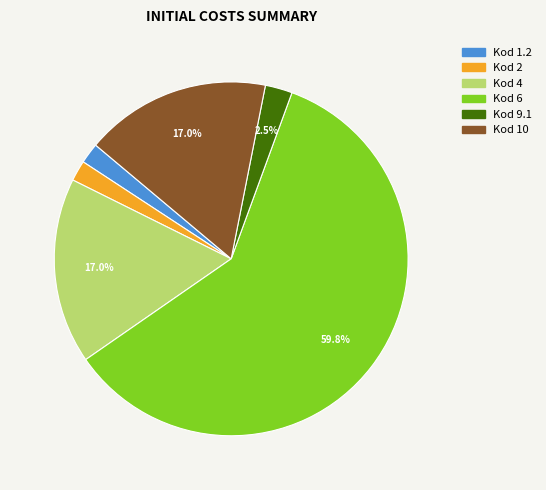

To the nearest percent, what is the average slice percentage?

17%